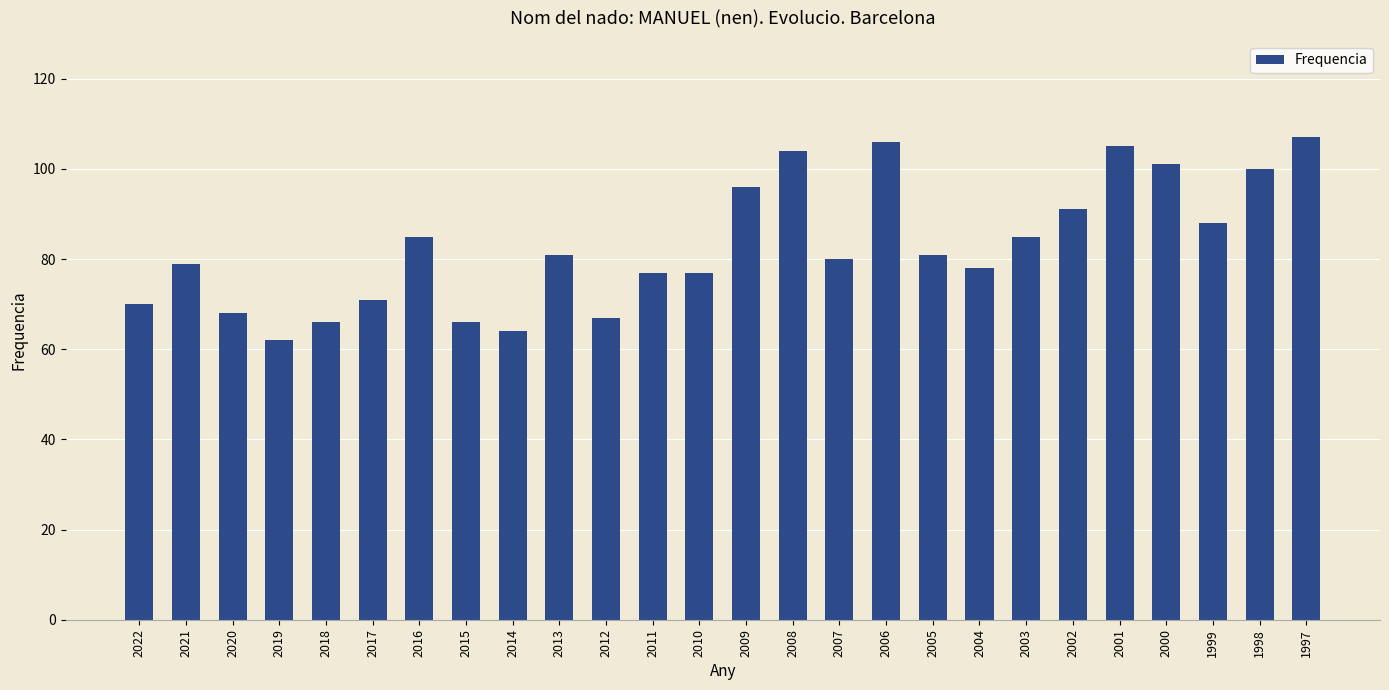

What is the difference between the maximum and minimum values?

45